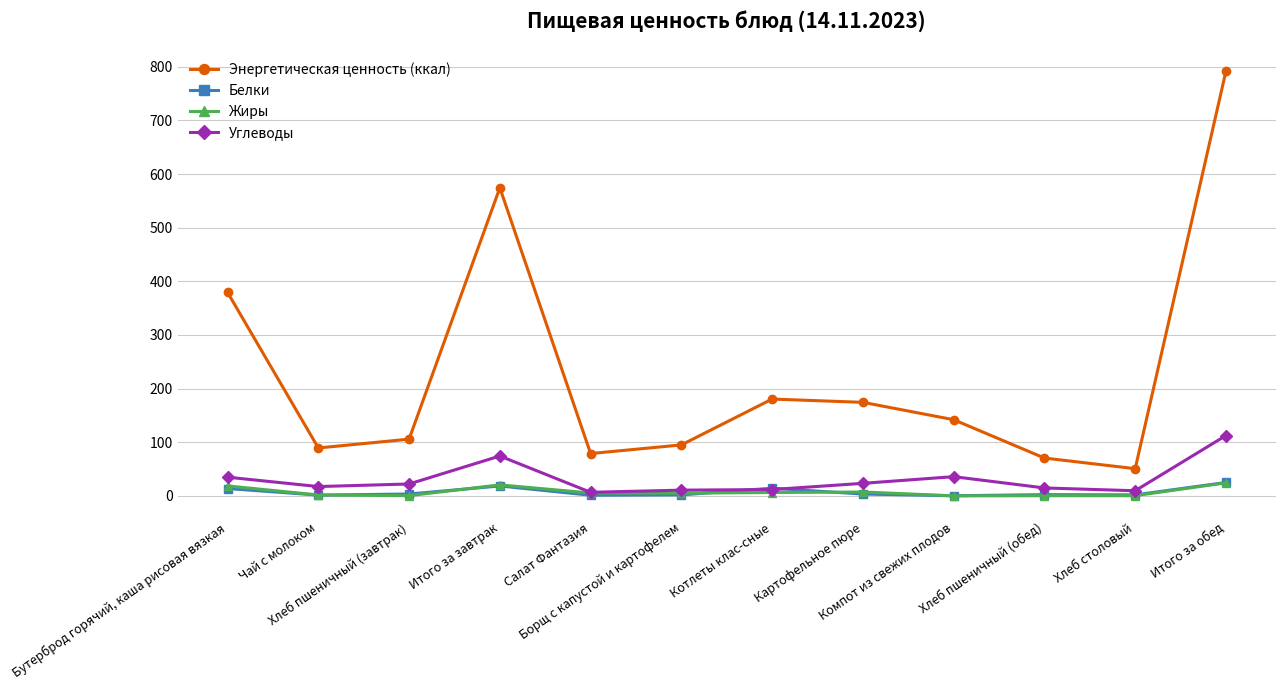

What is the greatest value displayed?

792.0